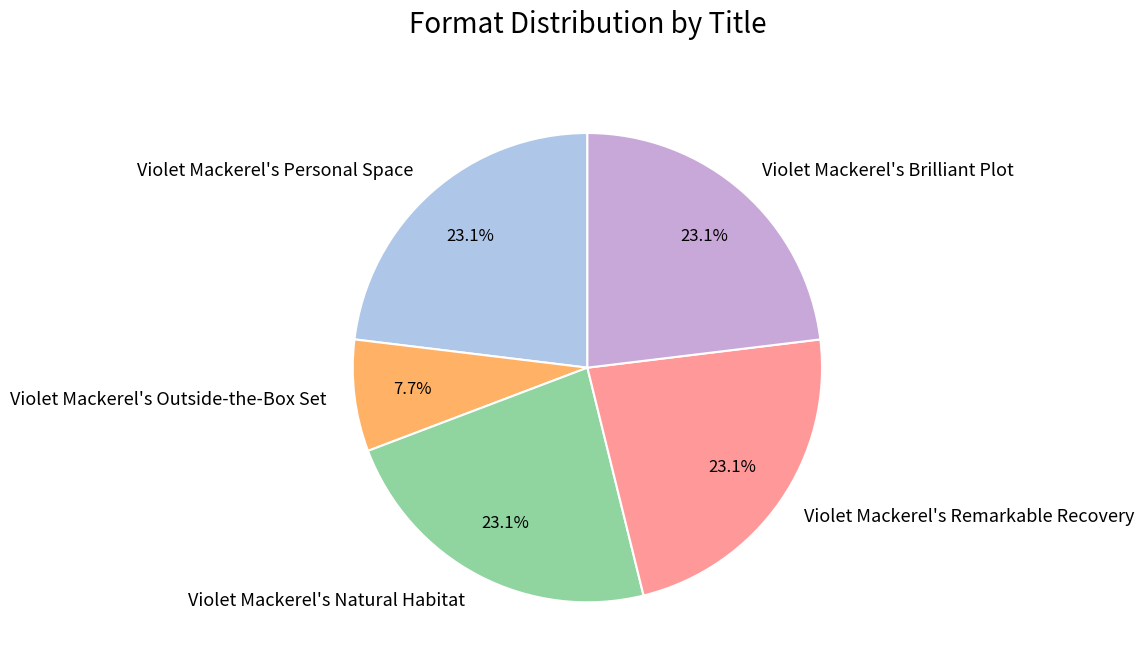

What is the ratio of the value at Violet Mackerel's Brilliant Plot to the value at Violet Mackerel's Remarkable Recovery?

1.0